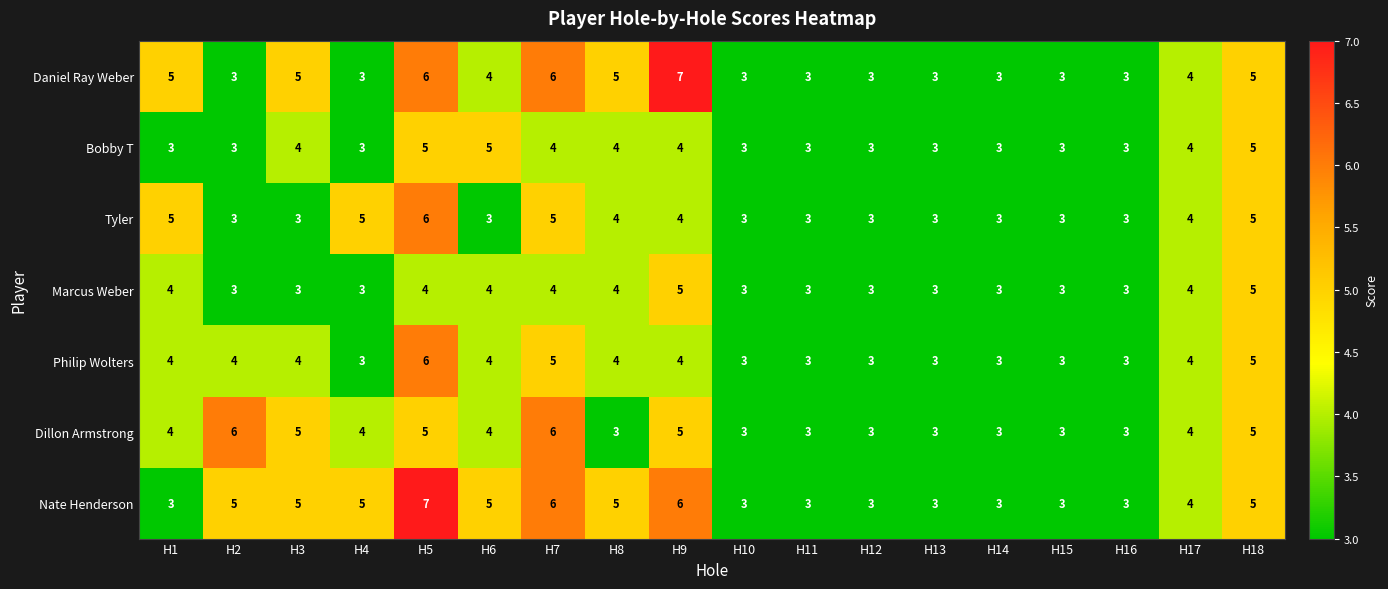

The value of Daniel Ray Weber at H16 is 3. True or false?

True